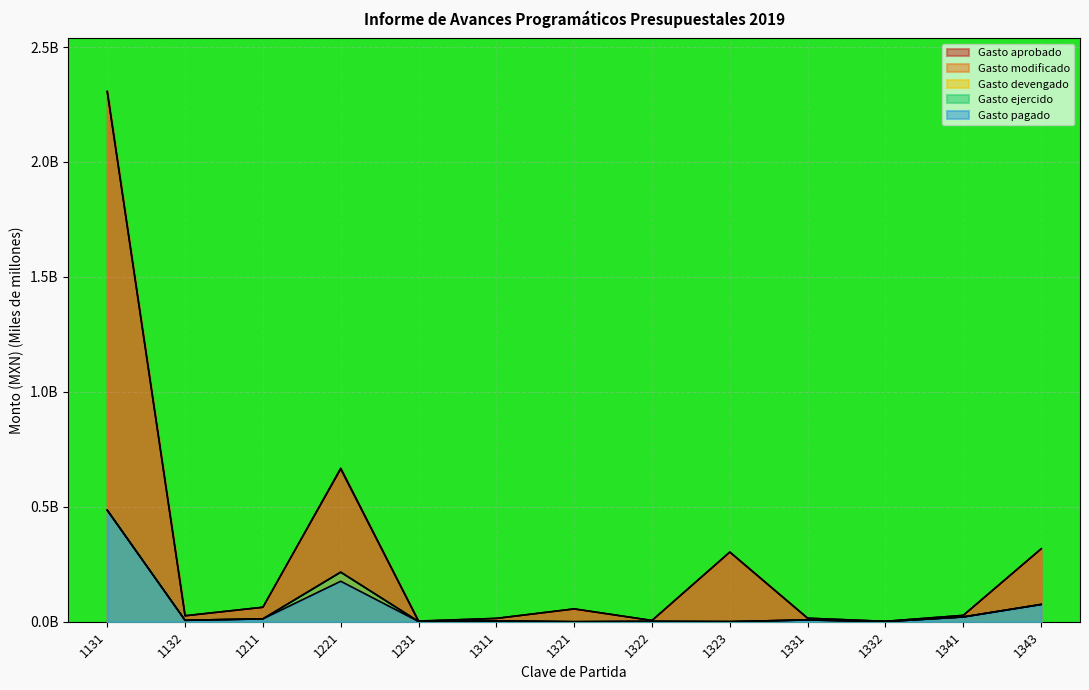

Where do Gasto aprobado and Gasto modificado first cross each other?

1221 and 1231